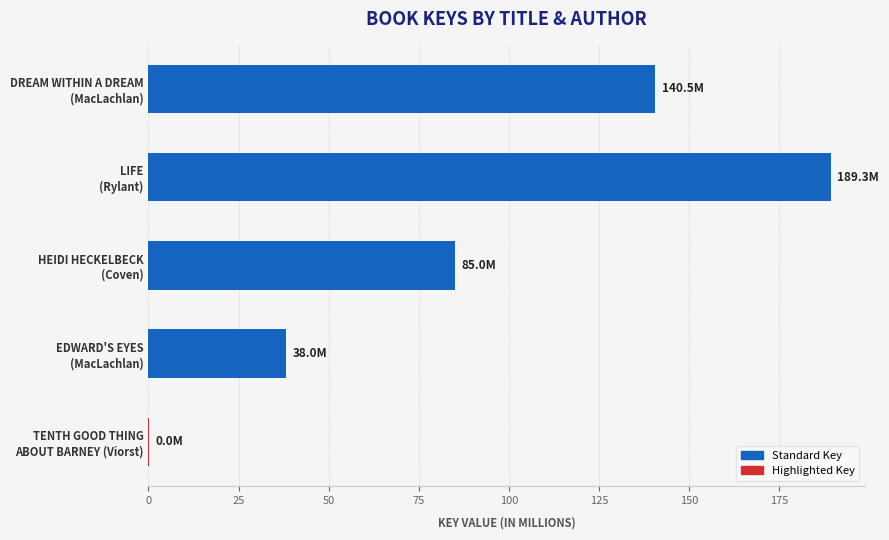

What is the maximum value shown in the chart?

189.3